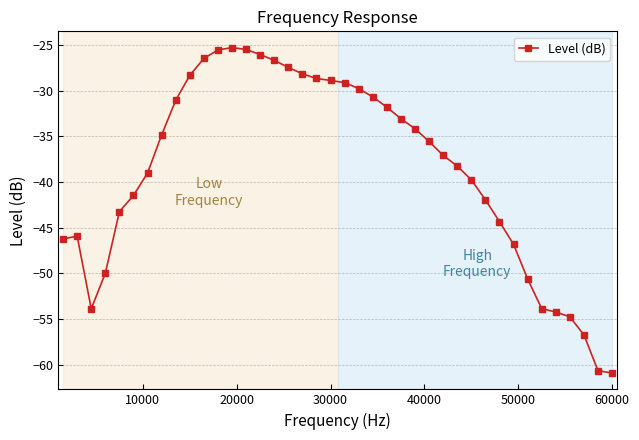

What is the difference between the maximum and minimum values?

35.7